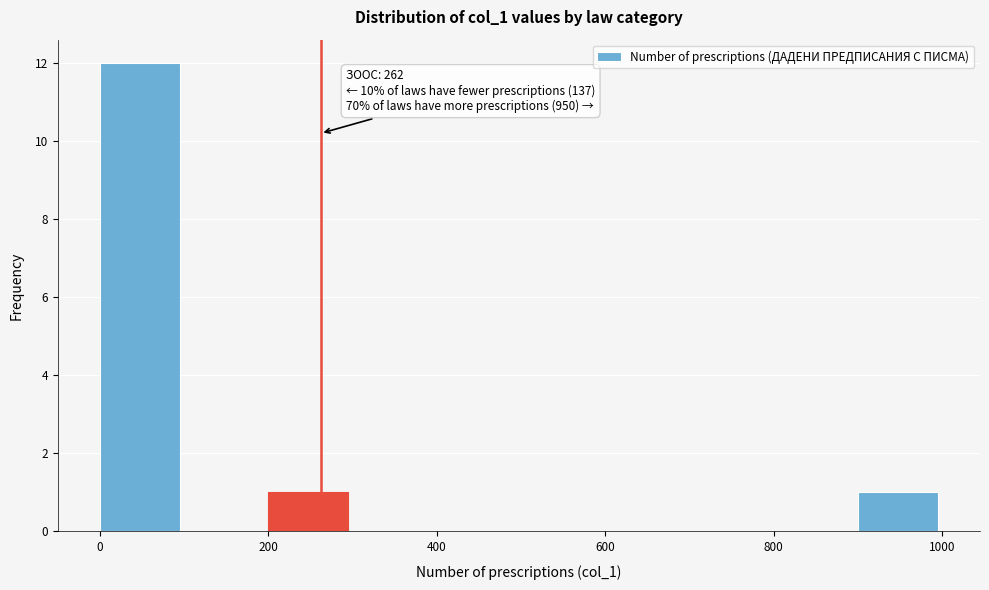

Over which range of the x-axis is the bar tallest?

0 to 100